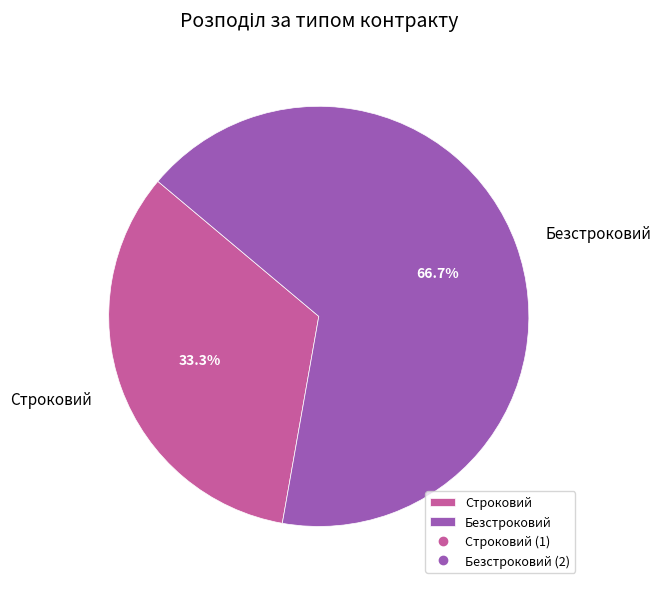

Is it true that Строковий is 39% of the pie?

False